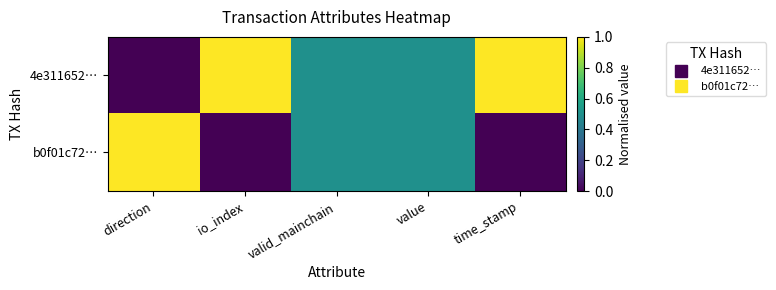

Which label corresponds to the largest value in the chart?

io_index